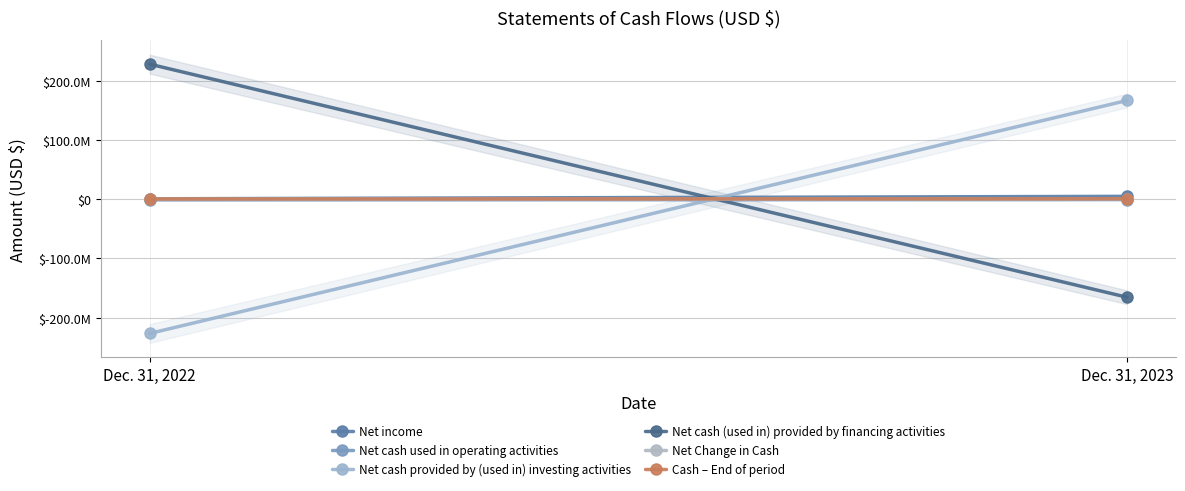

What are all the series names shown in the legend?

Net income, Net cash used in operating activities, Net cash provided by (used in) investing activities, Net cash (used in) provided by financing activities, Net Change in Cash, Cash – End of period